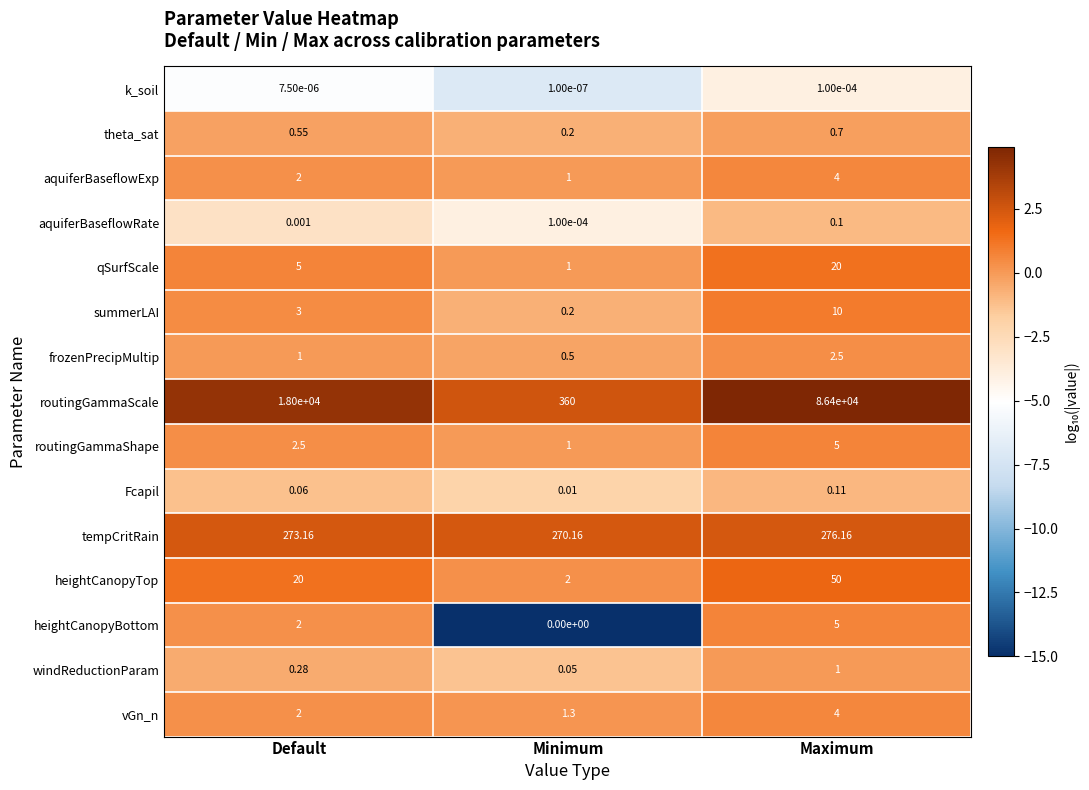

Which label corresponds to the largest value in the chart?

Maximum